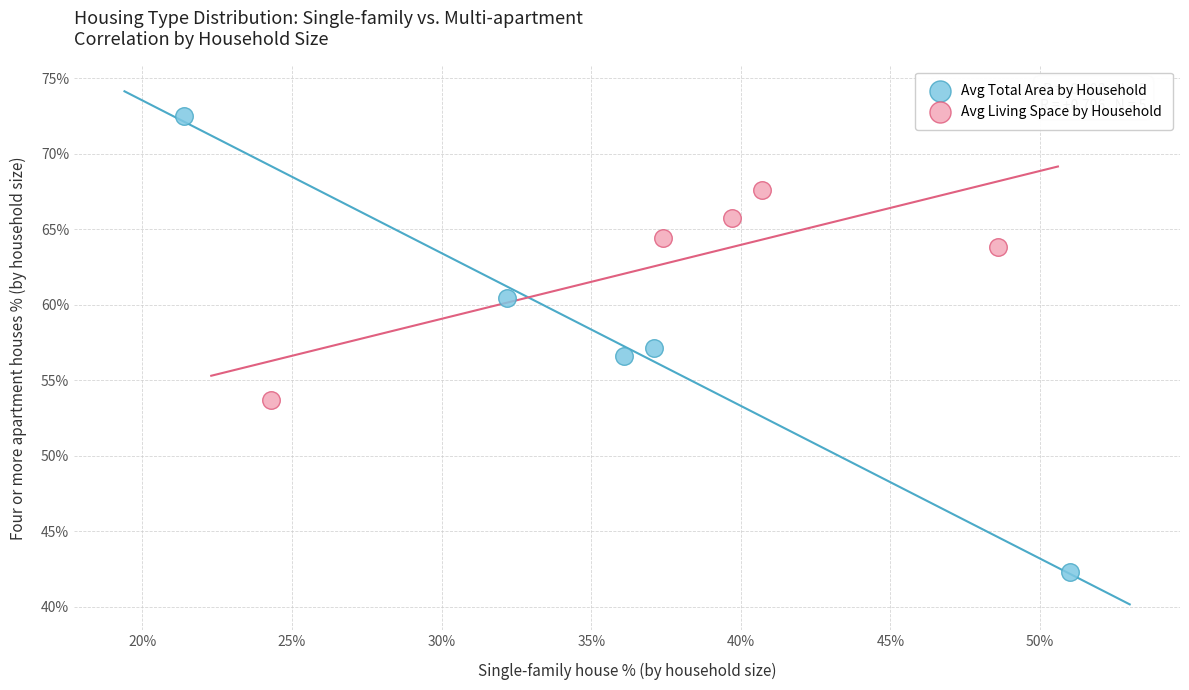

What are all the series names shown in the legend?

Avg Total Area by Household, Avg Living Space by Household